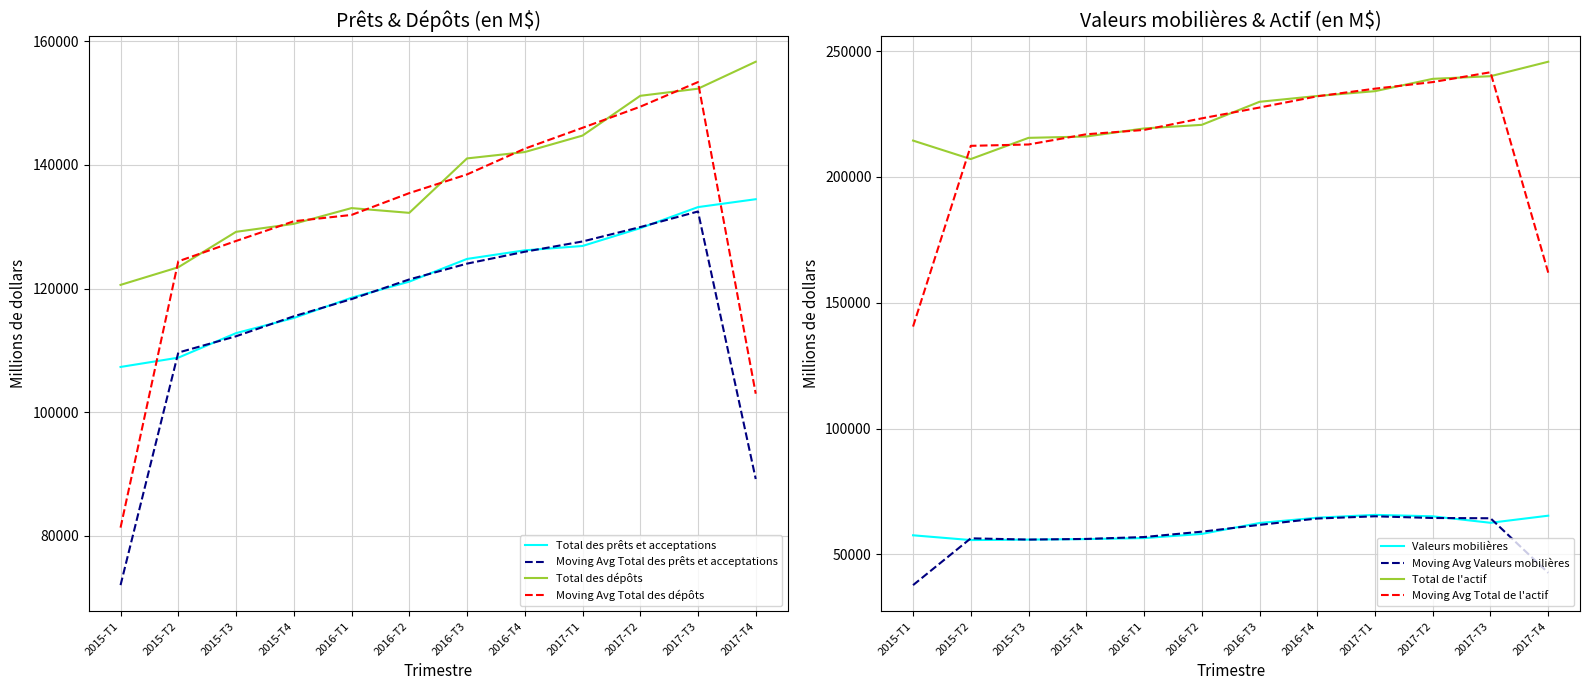

Which series has the largest total across all categories?

Total de l'actif